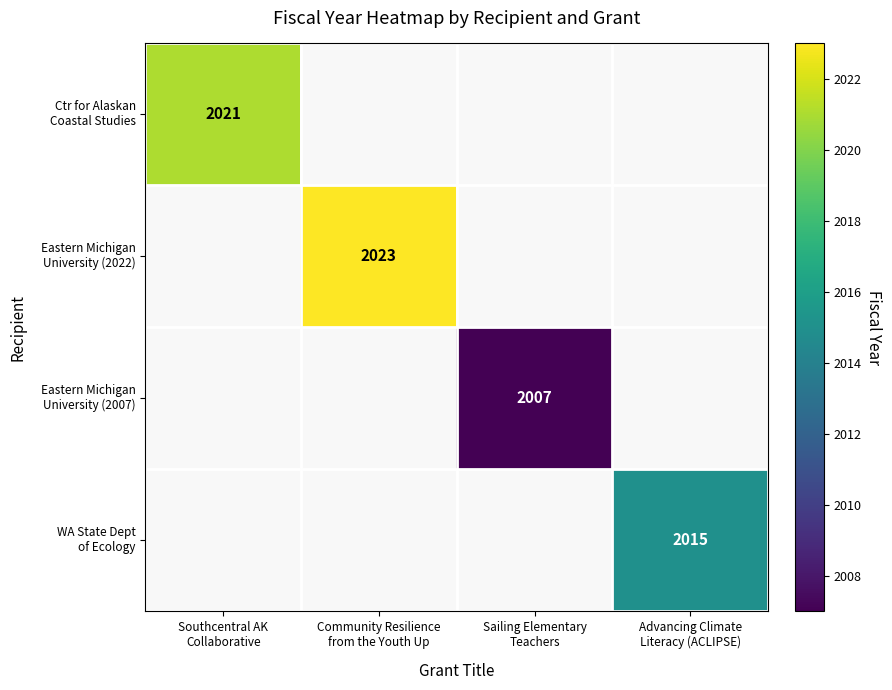

Which series has the largest range (max minus min)?

Ctr for Alaskan Coastal Studies